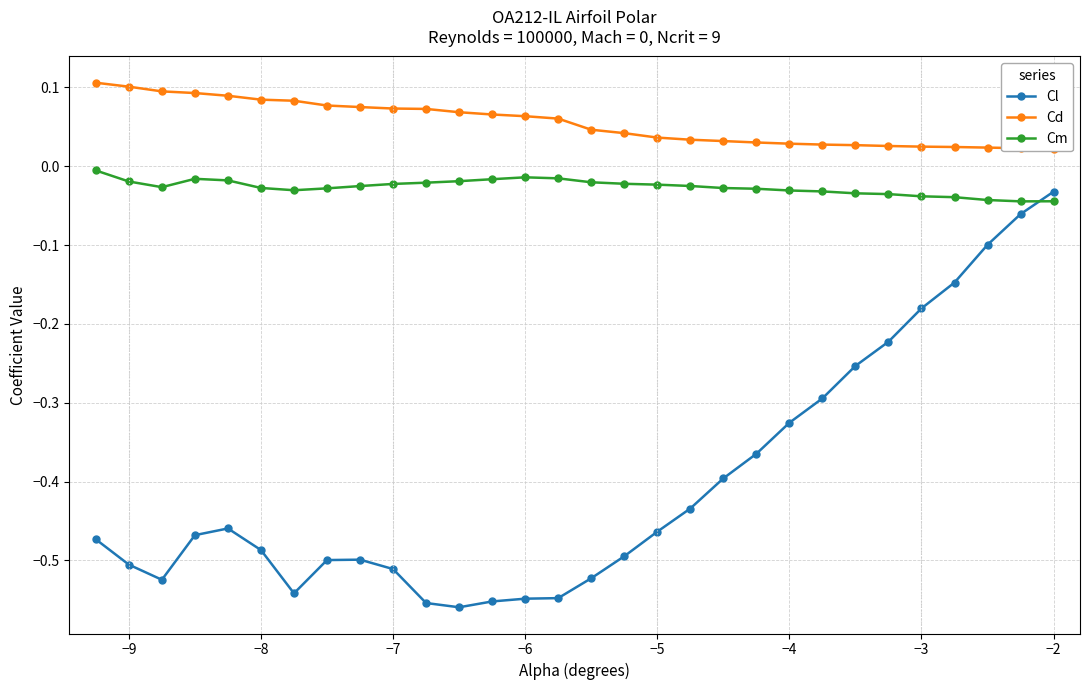

Is it true that Cl equals -0.9 at −6?

False